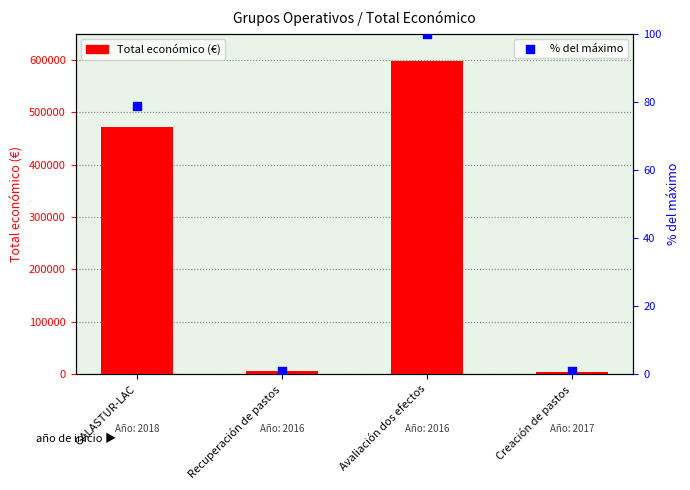

At how many categories does at least one series exceed 22924?

2